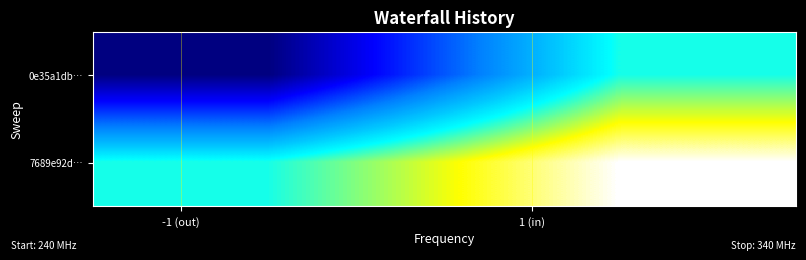

What is the smallest value displayed?

-1